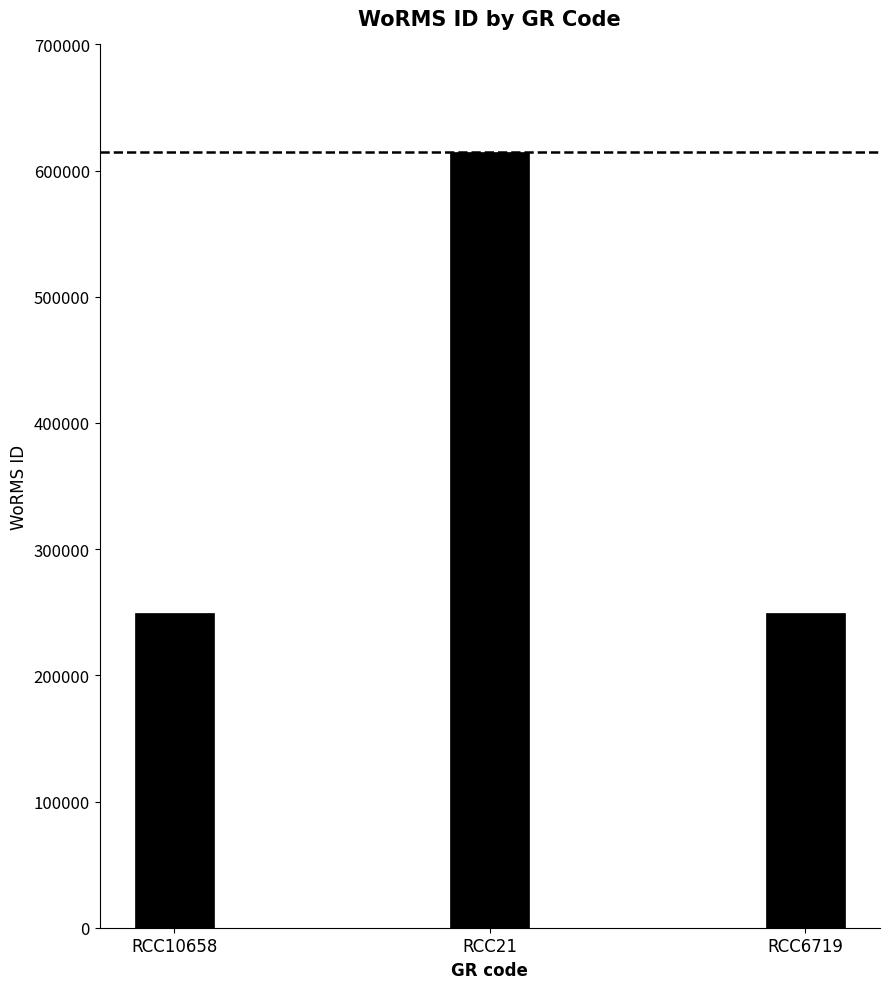

What is the maximum value shown in the chart?

614694